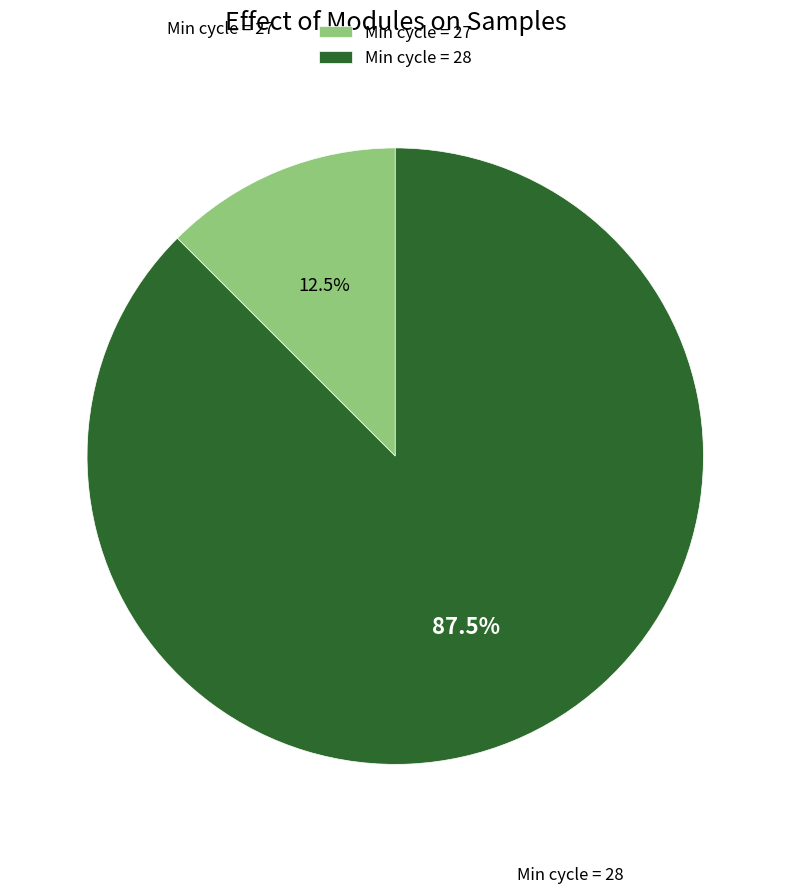

How many segments does this pie chart have?

2